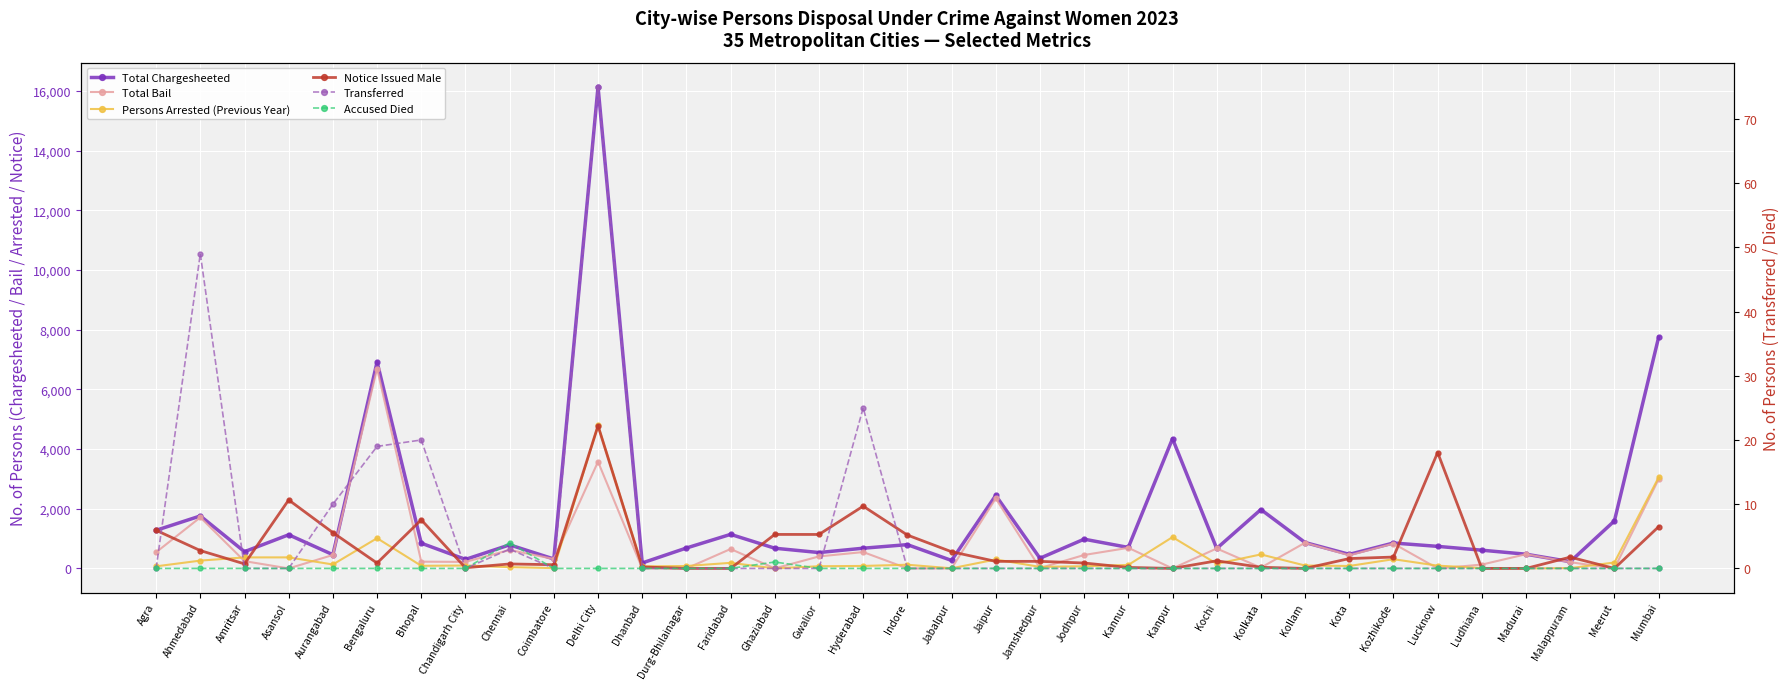

Which series changed the most between Coimbatore and Kochi?

Total Chargesheeted